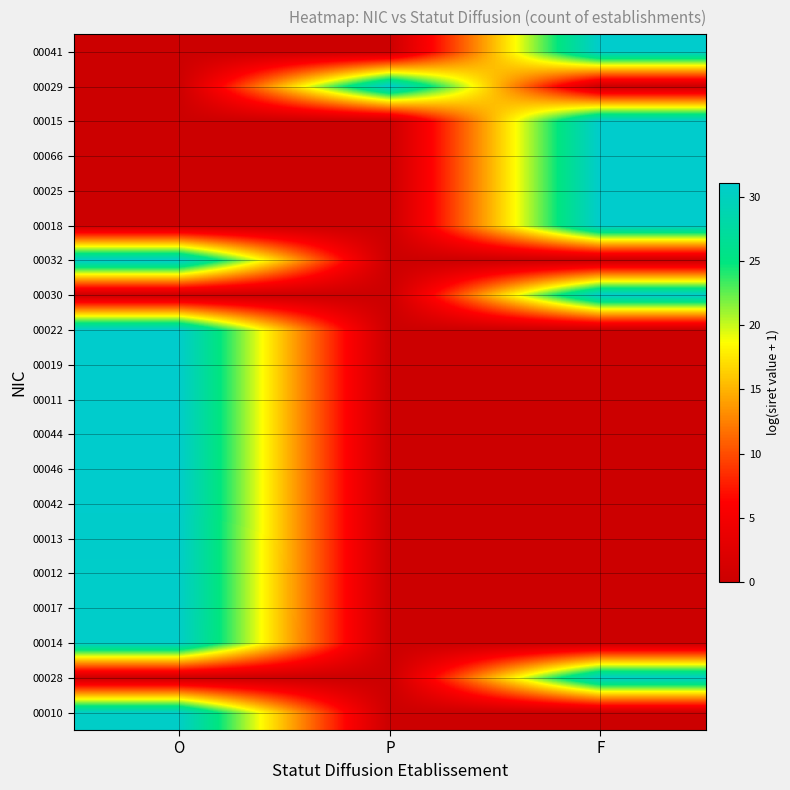

What is the total value across all series at P?

31.1